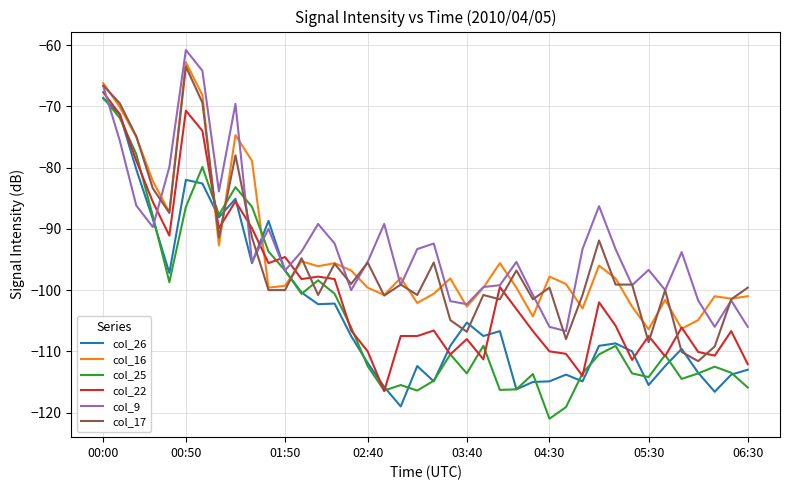

What is the maximum value for col_17?

-63.5